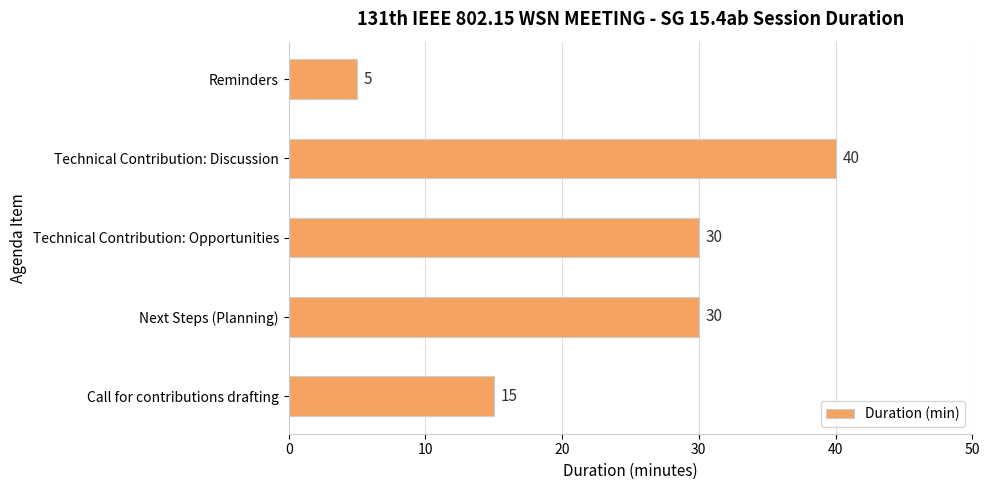

What is the label of the 3rd bar from the bottom?

Technical Contribution: Opportunities